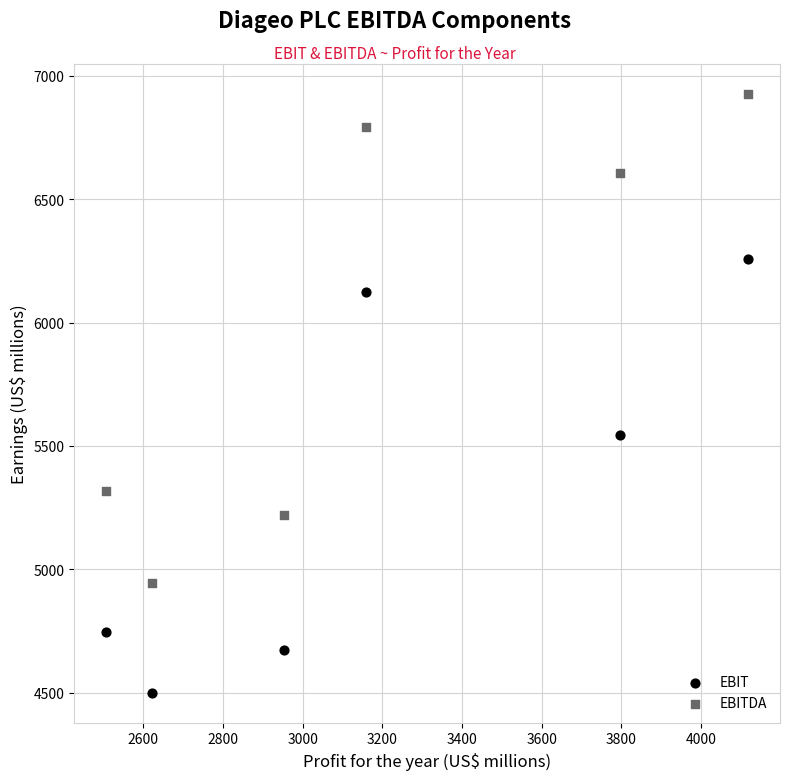

Which series has the largest Y range (max minus min)?

EBITDA